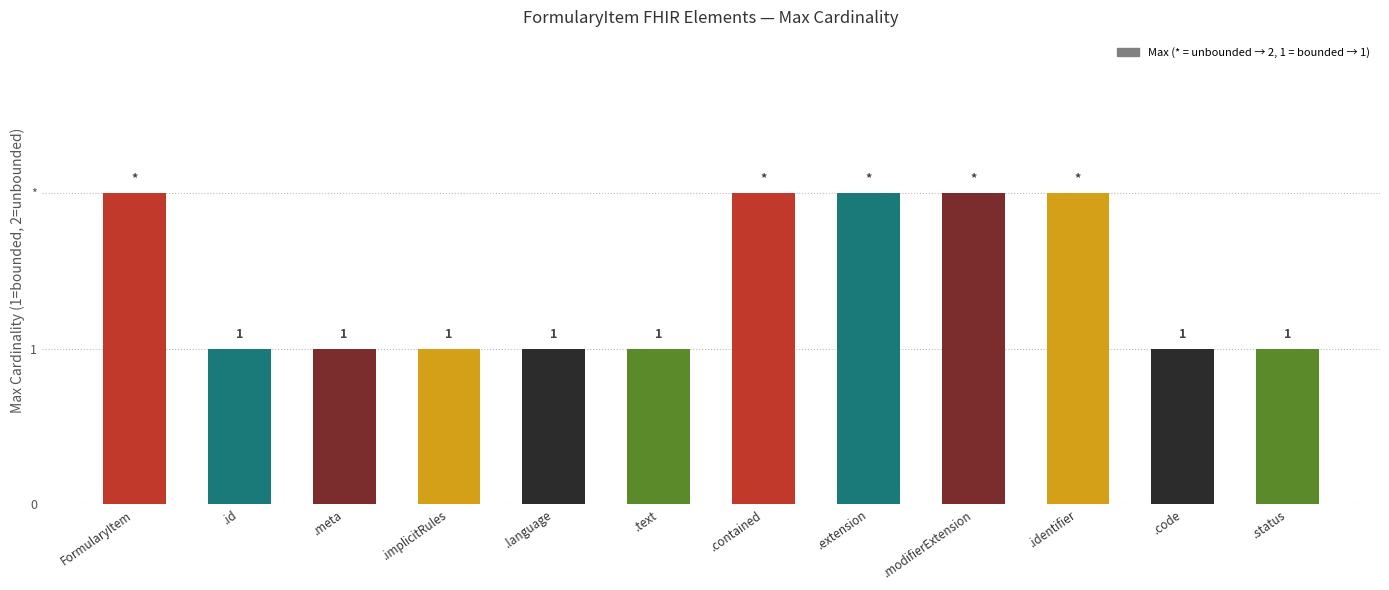

List the labels in order of value, largest first.

FormularyItem, .contained, .extension, .modifierExtension, .identifier, .id, .meta, .implicitRules, .language, .text, .code, .status